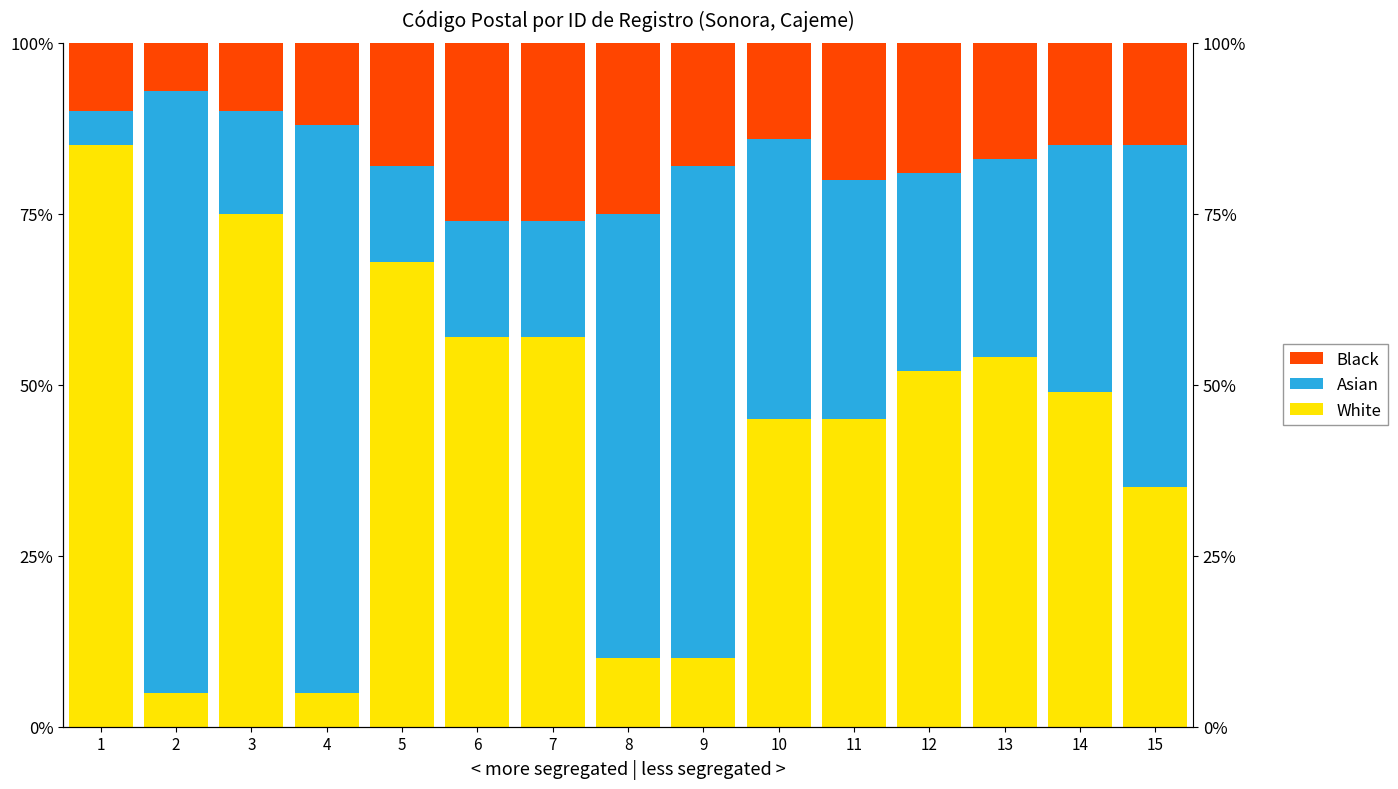

The White series shows 7 at 4. True or false?

False